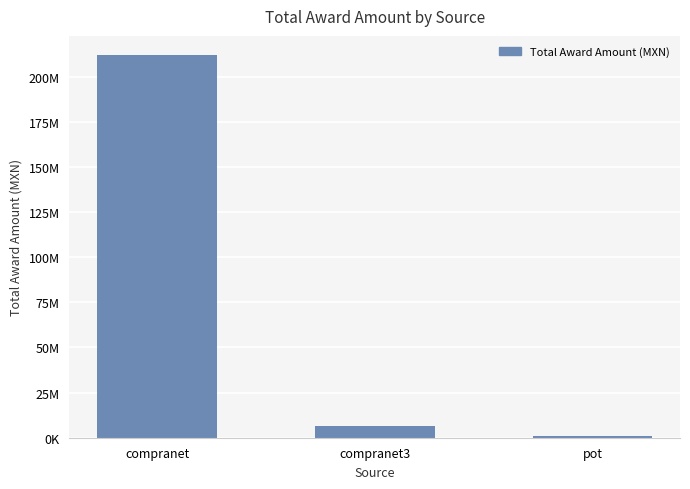

List the labels in order of value, largest first.

compranet, compranet3, pot